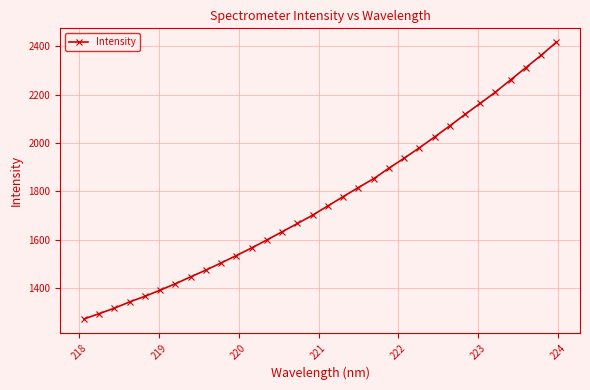

Reading right to left, list all the values displayed in this chart.

2416.6	2362.2	2311.6	2260.9	2210.2	2163.7	2117.6	2070.3	2024.2	1979.5	1936.3	1895.0	1851.5	1815.1	1777.4	1739.3	1700.9	1666.3	1632.1	1598.3	1565.3	1533.8	1503.2	1473.6	1445.7	1417.1	1390.6	1365.0	1342.0	1316.0	1293.2	1271.3